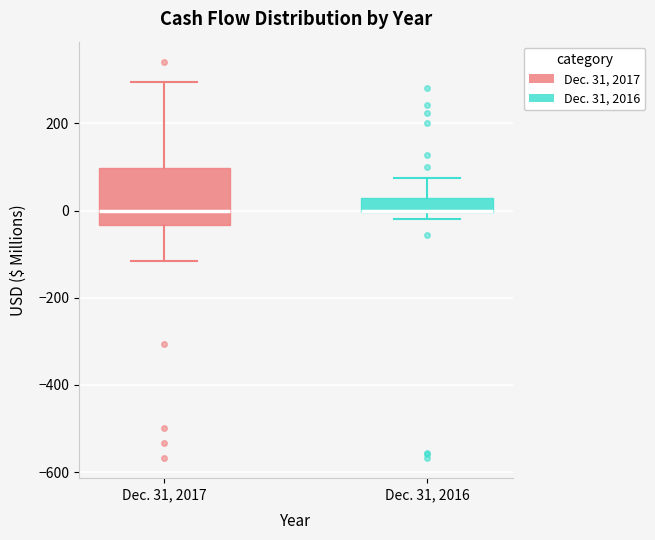

Comparing the boxes themselves (not the whiskers), which one is the tallest?

Dec. 31, 2017